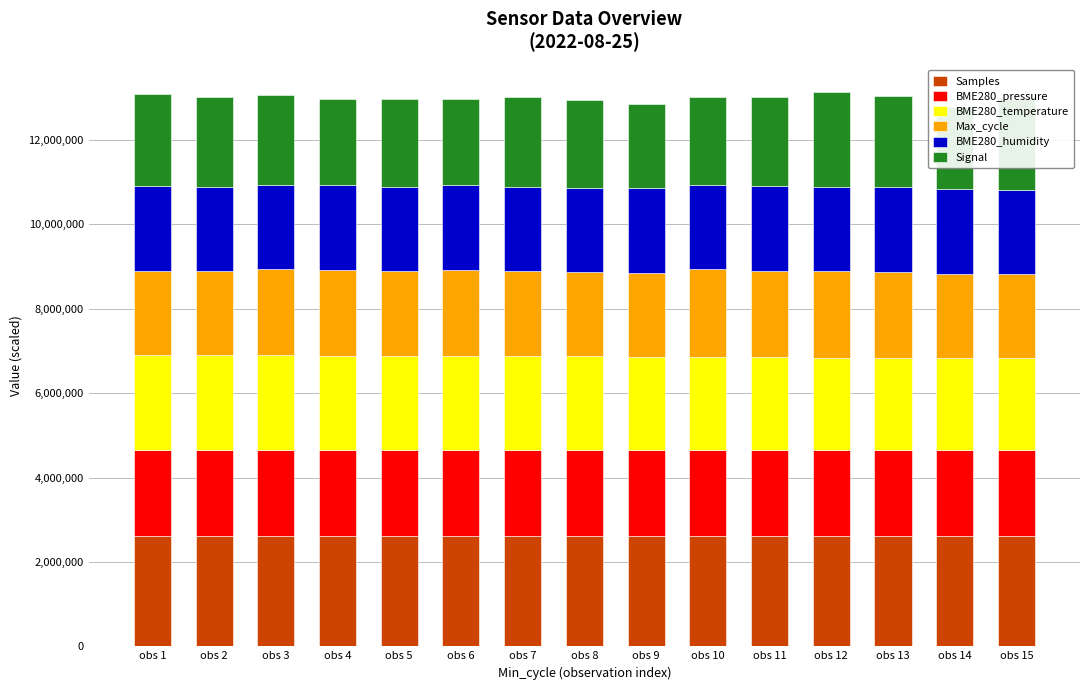

What is the lowest value of the BME280_pressure series?

2033954.4